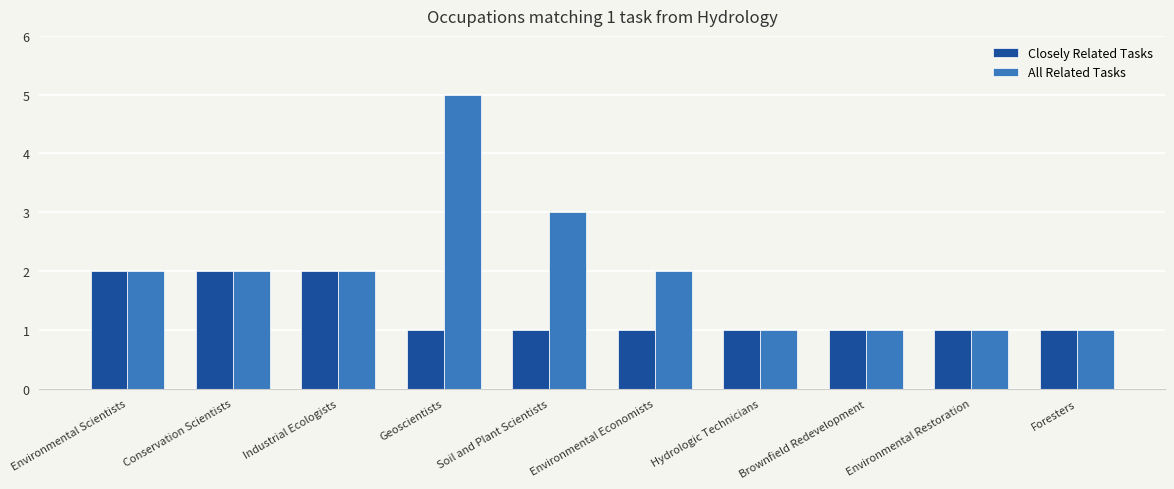

Reading left to right, transcribe all the data shown in this chart.

Closely Related Tasks: 2	2	2	1	1	1	1	1	1	1
All Related Tasks: 2	2	2	5	3	2	1	1	1	1